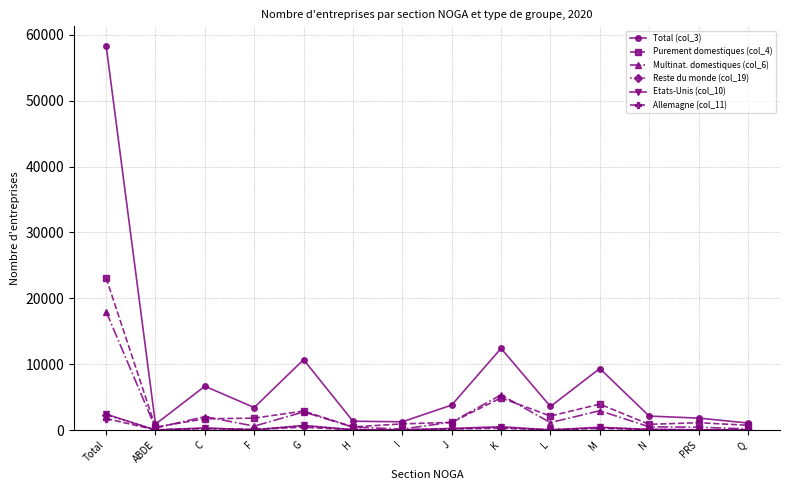

Which series has the largest total across all categories?

Total (col_3)